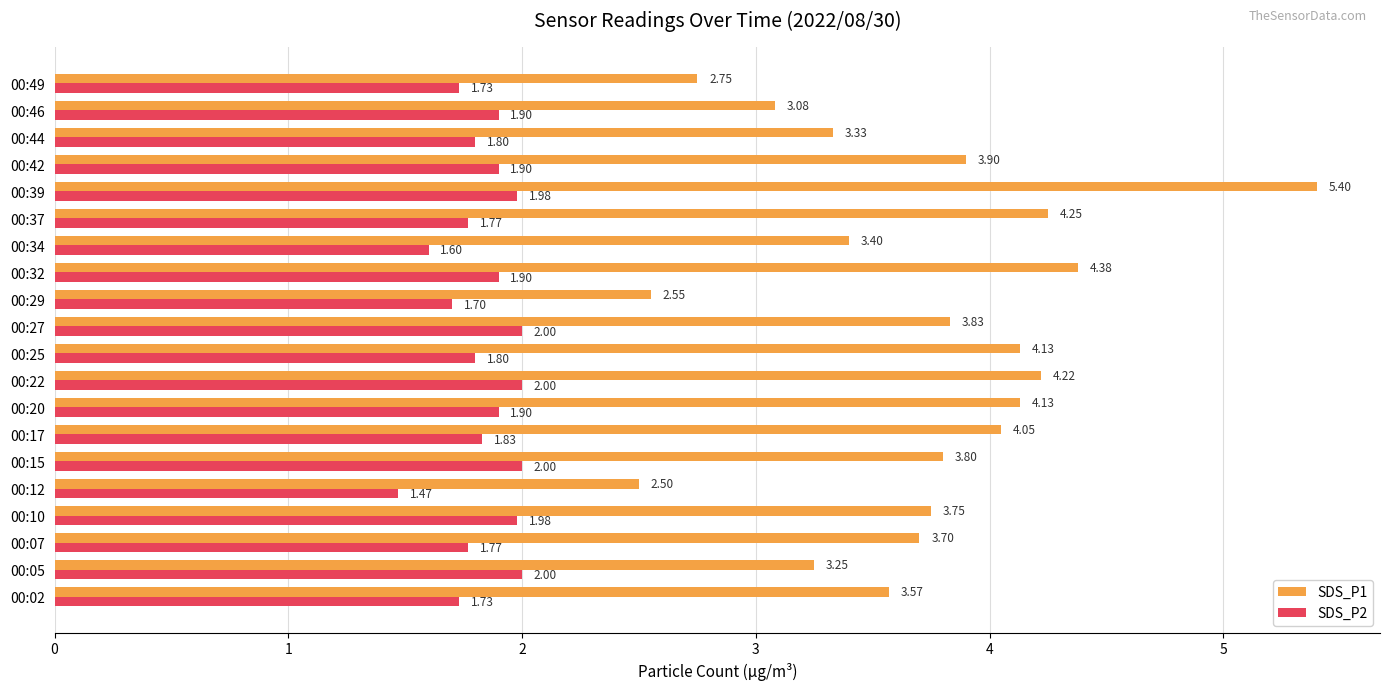

Which series has the largest range (max minus min)?

SDS_P1